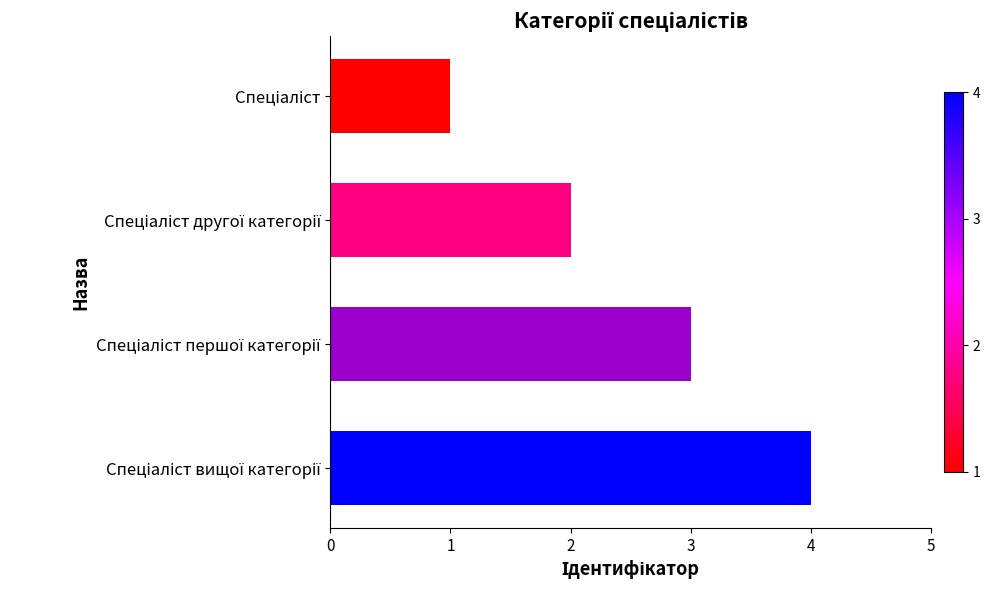

What is the difference between the maximum and minimum values?

3